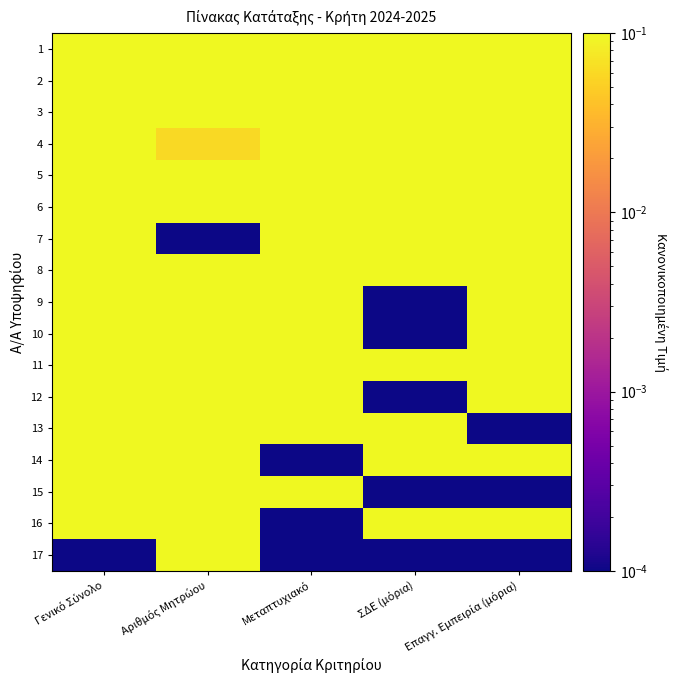

Reading left to right, what are all the values shown in this chart?

1: Γενικό Σύνολο=1.0	Αριθμός Μητρώου=0.9	Μεταπτυχιακό=1.0	ΣΔΕ (μόρια)=1.0	Επαγγ. Εμπειρία (μόρια)=0.3
2: Γενικό Σύνολο=1.0	Αριθμός Μητρώου=0.2	Μεταπτυχιακό=1.0	ΣΔΕ (μόρια)=0.5	Επαγγ. Εμπειρία (μόρια)=1.0
3: Γενικό Σύνολο=0.9	Αριθμός Μητρώου=0.2	Μεταπτυχιακό=0.9	ΣΔΕ (μόρια)=0.5	Επαγγ. Εμπειρία (μόρια)=0.8
4: Γενικό Σύνολο=0.7	Αριθμός Μητρώου=0.1	Μεταπτυχιακό=0.9	ΣΔΕ (μόρια)=1.0	Επαγγ. Εμπειρία (μόρια)=0.5
5: Γενικό Σύνολο=0.7	Αριθμός Μητρώου=0.5	Μεταπτυχιακό=0.9	ΣΔΕ (μόρια)=1.0	Επαγγ. Εμπειρία (μόρια)=1.0
6: Γενικό Σύνολο=0.7	Αριθμός Μητρώου=0.9	Μεταπτυχιακό=1.0	ΣΔΕ (μόρια)=0.2	Επαγγ. Εμπειρία (μόρια)=0.6
7: Γενικό Σύνολο=0.6	Αριθμός Μητρώου=0.0	Μεταπτυχιακό=1.0	ΣΔΕ (μόρια)=0.5	Επαγγ. Εμπειρία (μόρια)=1.0
8: Γενικό Σύνολο=0.6	Αριθμός Μητρώου=0.7	Μεταπτυχιακό=1.0	ΣΔΕ (μόρια)=0.1	Επαγγ. Εμπειρία (μόρια)=1.0
9: Γενικό Σύνολο=0.6	Αριθμός Μητρώου=0.9	Μεταπτυχιακό=1.0	ΣΔΕ (μόρια)=0.0	Επαγγ. Εμπειρία (μόρια)=0.4
10: Γενικό Σύνολο=0.5	Αριθμός Μητρώου=0.6	Μεταπτυχιακό=1.0	ΣΔΕ (μόρια)=0.0	Επαγγ. Εμπειρία (μόρια)=0.8
11: Γενικό Σύνολο=0.5	Αριθμός Μητρώου=0.1	Μεταπτυχιακό=1.0	ΣΔΕ (μόρια)=1.0	Επαγγ. Εμπειρία (μόρια)=0.3
12: Γενικό Σύνολο=0.5	Αριθμός Μητρώου=0.6	Μεταπτυχιακό=0.9	ΣΔΕ (μόρια)=0.0	Επαγγ. Εμπειρία (μόρια)=0.7
13: Γενικό Σύνολο=0.4	Αριθμός Μητρώου=0.8	Μεταπτυχιακό=1.0	ΣΔΕ (μόρια)=0.7	Επαγγ. Εμπειρία (μόρια)=0.0
14: Γενικό Σύνολο=0.4	Αριθμός Μητρώου=0.4	Μεταπτυχιακό=0.0	ΣΔΕ (μόρια)=0.5	Επαγγ. Εμπειρία (μόρια)=0.9
15: Γενικό Σύνολο=0.3	Αριθμός Μητρώου=1.0	Μεταπτυχιακό=0.9	ΣΔΕ (μόρια)=0.0	Επαγγ. Εμπειρία (μόρια)=0.0
16: Γενικό Σύνολο=0.1	Αριθμός Μητρώου=0.3	Μεταπτυχιακό=0.0	ΣΔΕ (μόρια)=0.7	Επαγγ. Εμπειρία (μόρια)=0.3
17: Γενικό Σύνολο=0.0	Αριθμός Μητρώου=0.7	Μεταπτυχιακό=0.0	ΣΔΕ (μόρια)=0.0	Επαγγ. Εμπειρία (μόρια)=0.0